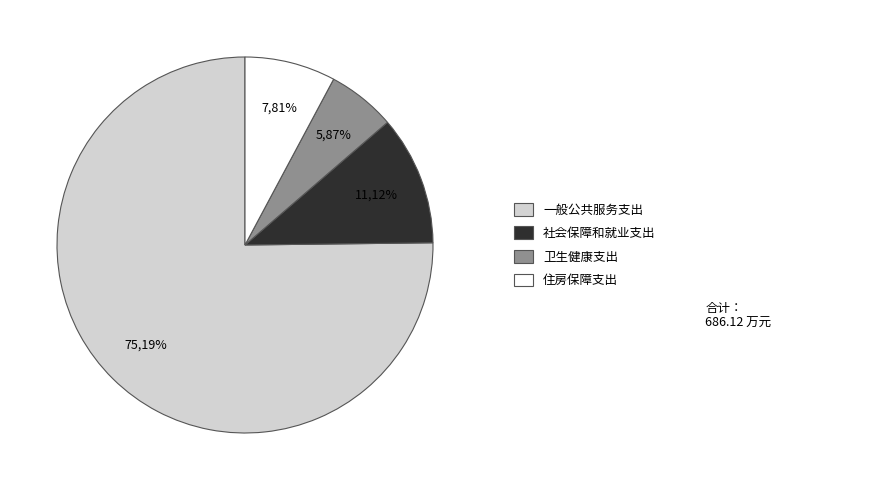

How much of the chart is everything except 一般公共服务支出?

24.8%